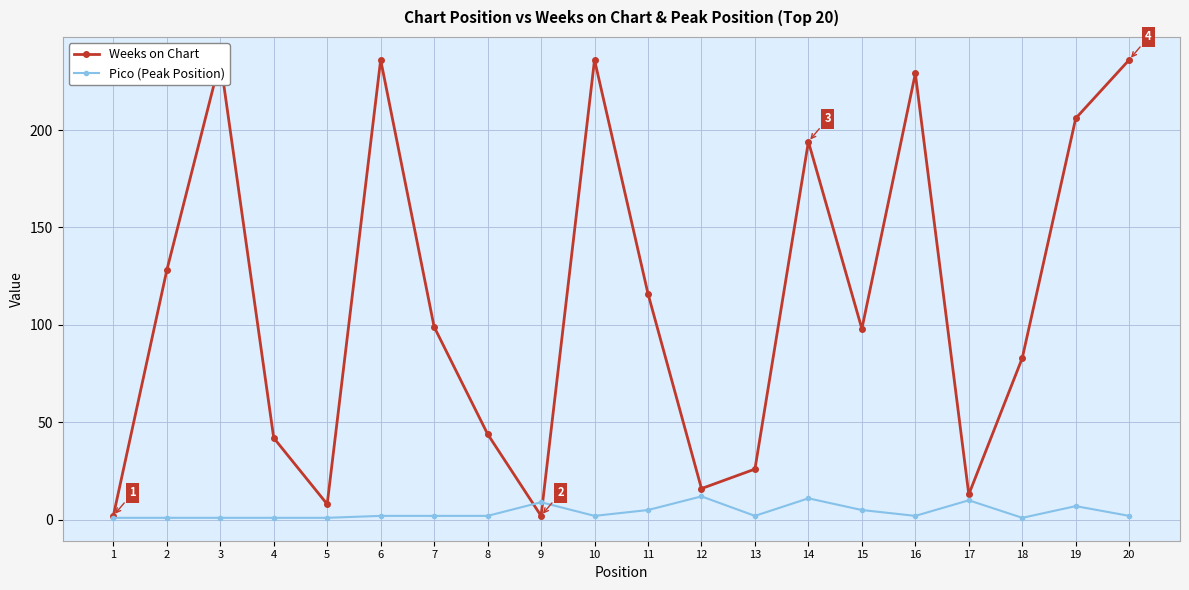

Rank the series by their maximum value, from lowest to highest.

Pico (Peak Position), Weeks on Chart